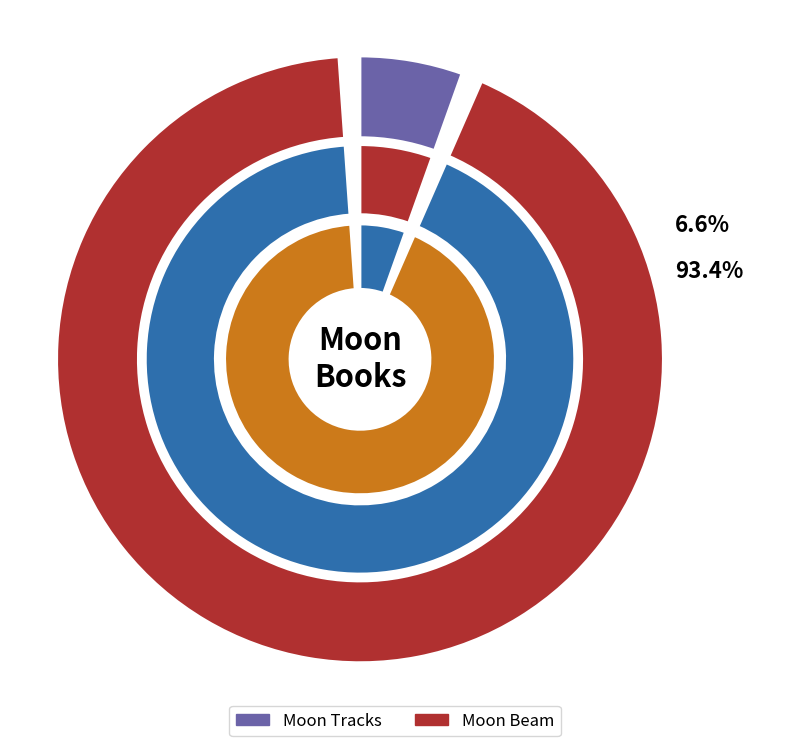

How much of the chart is everything except Moon Beam?

6.6%